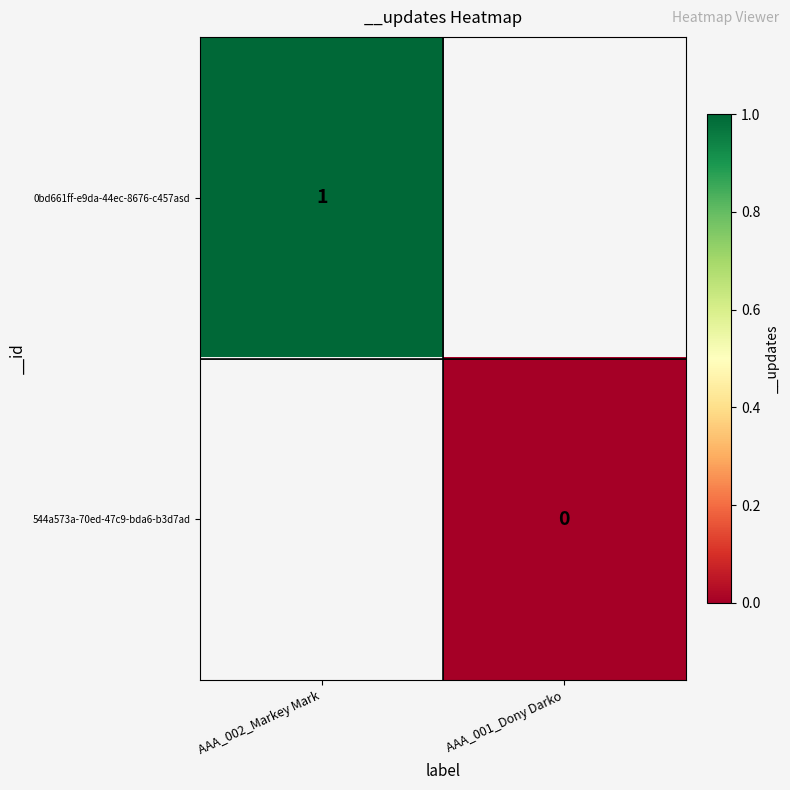

The value of 0bd661ff-e9da-44ec-8676-c457asd at AAA_002_Markey Mark is 1. True or false?

True